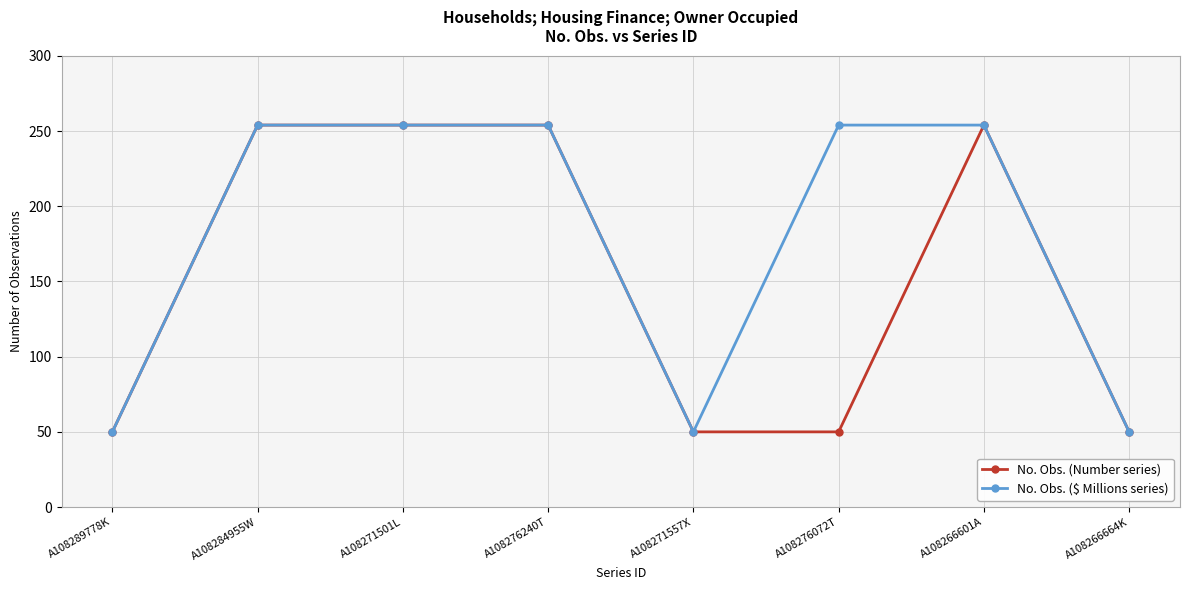

What is the lowest value of the No. Obs. ($ Millions series) series?

50